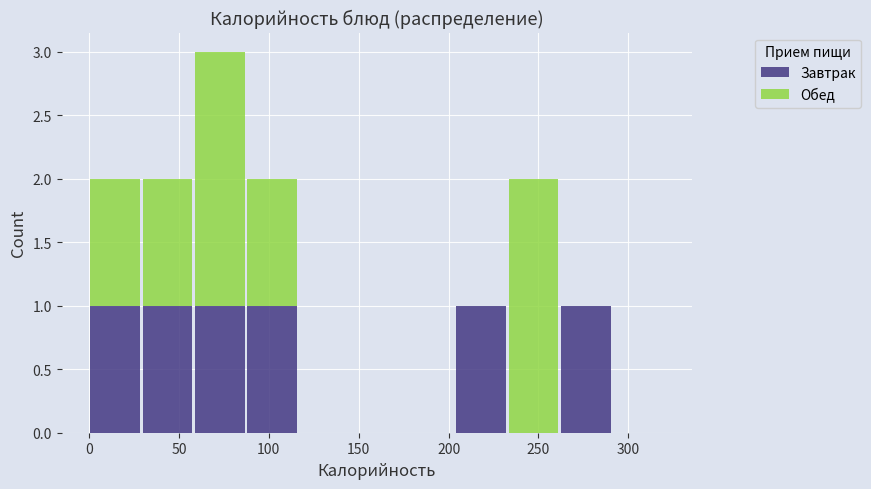

Reading left to right, transcribe this chart: for each stacked bar, give the range it covers on the x-axis and its total height. Neither the bar edges nor the heights are printed on the chart, so give them approximately, as read against the axes.

0 to 30: 2
30 to 60: 2
60 to 85: 3
85 to 115: 2
115 to 145: 0
145 to 175: 0
175 to 205: 0
205 to 235: 1
235 to 260: 2
260 to 290: 1
290 to 320: 0